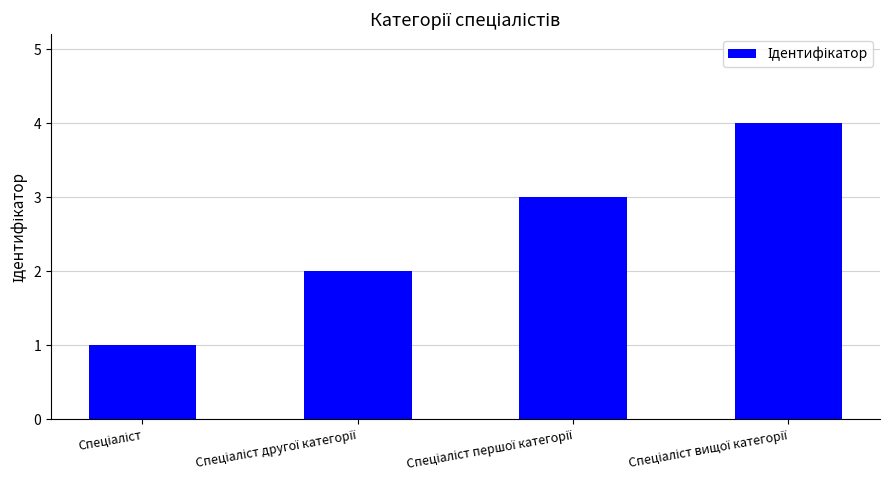

What is the maximum value shown in the chart?

4